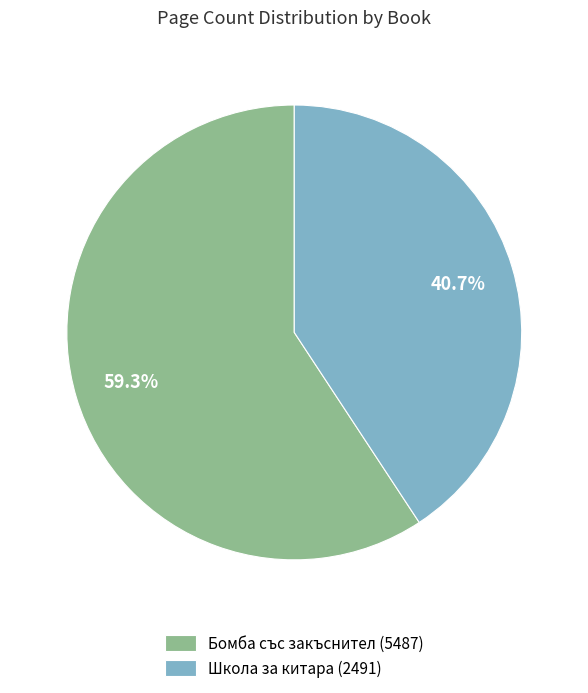

What percentage is the Школа за китара (2491) slice, to the nearest percent?

41%